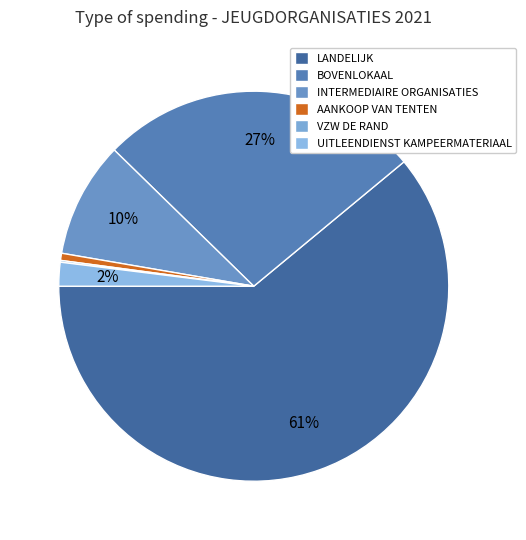

To the nearest percent, what is the difference between the LANDELIJK and UITLEENDIENST KAMPEERMATERIAAL slice percentages?

59%